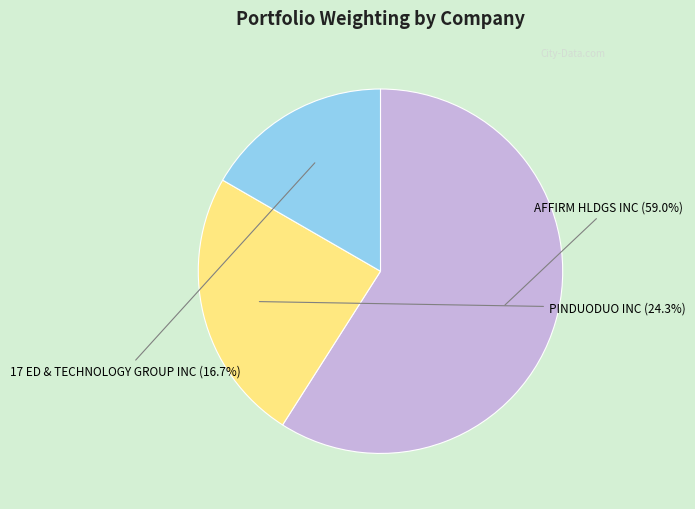

How many slices are in this pie chart?

3